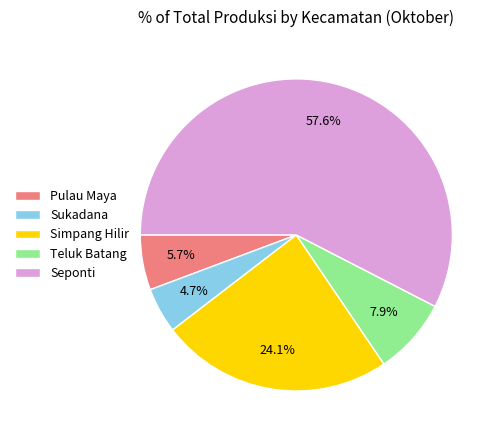

The Simpang Hilir slice represents 18% of the pie. True or false?

False